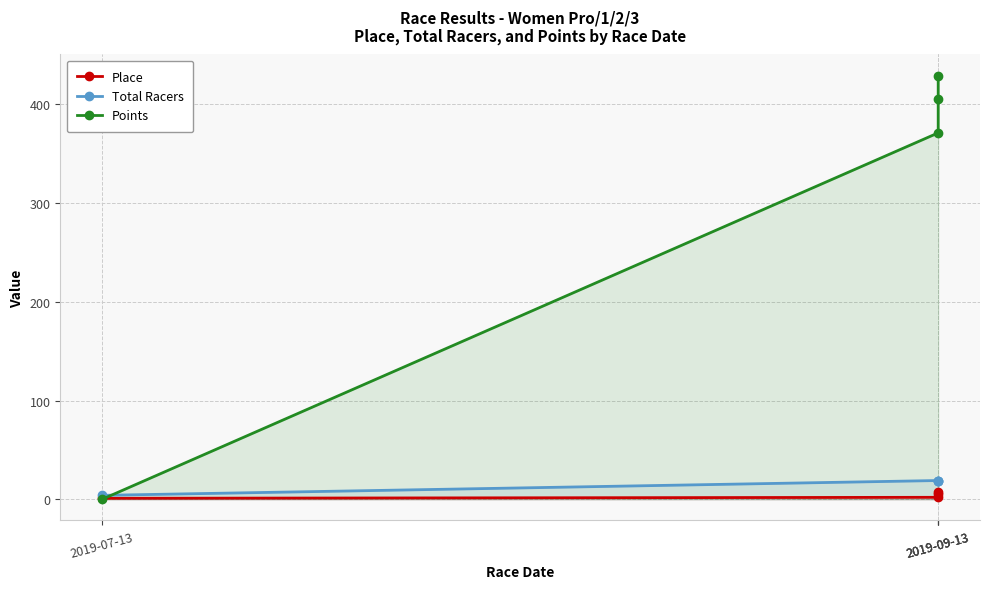

What is the label of the 2nd point from the left?

2019-09-13